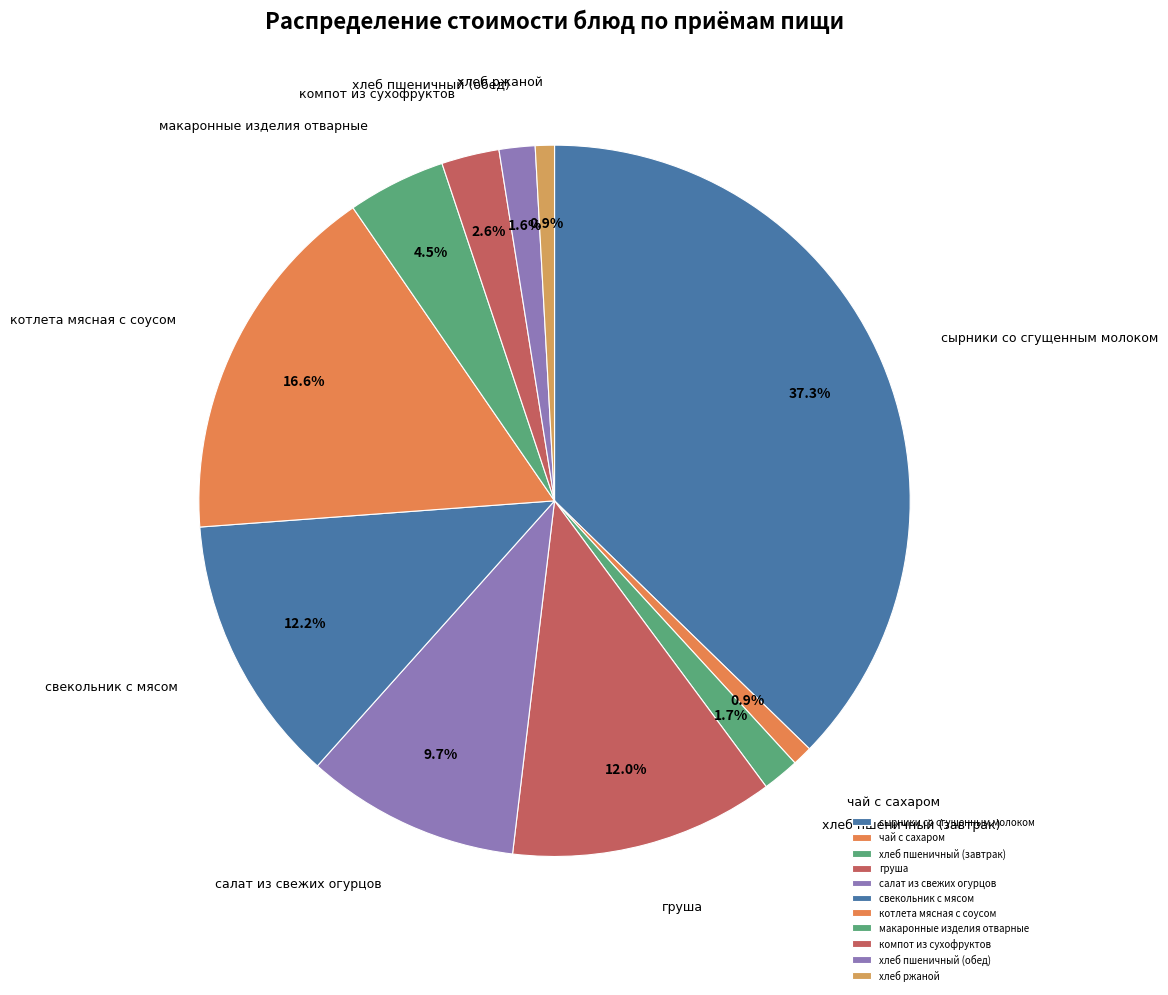

What percentage is the хлеб пшеничный (завтрак) slice, to the nearest percent?

2%